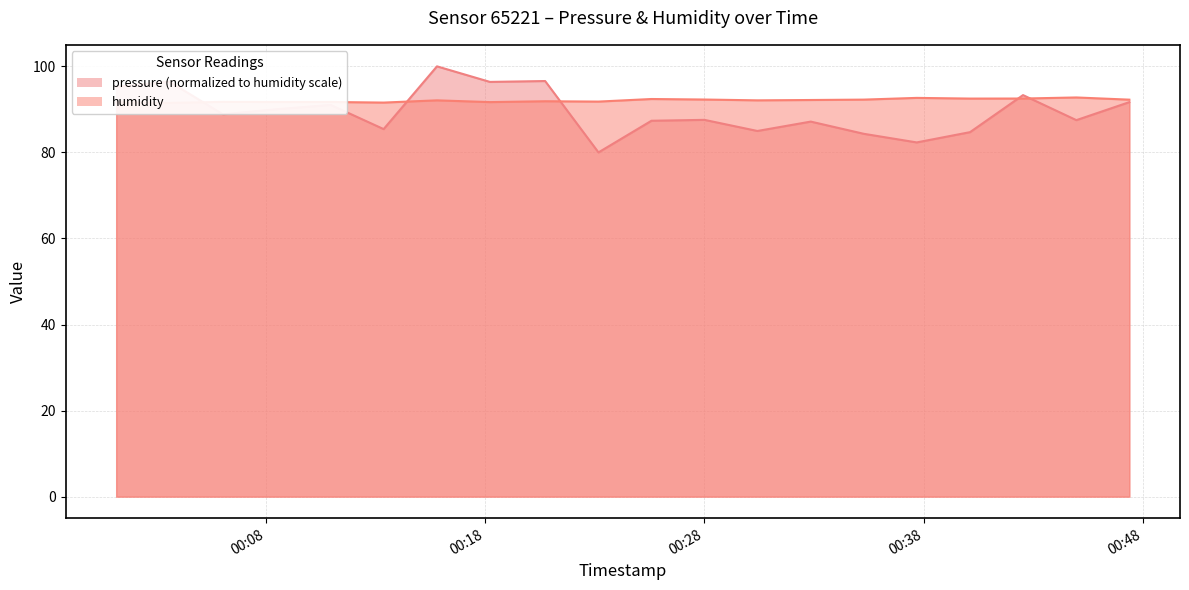

Which category has the highest value across all series?

2022-12-16T00:15:48